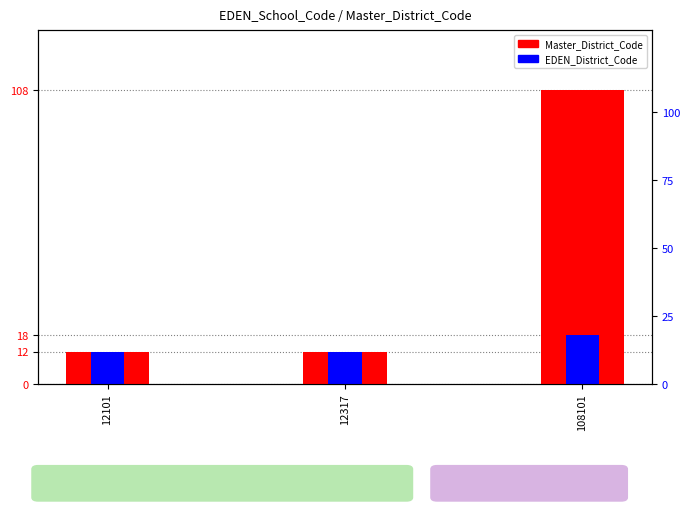

The EDEN_District_Code series shows 5 at 108101. True or false?

False